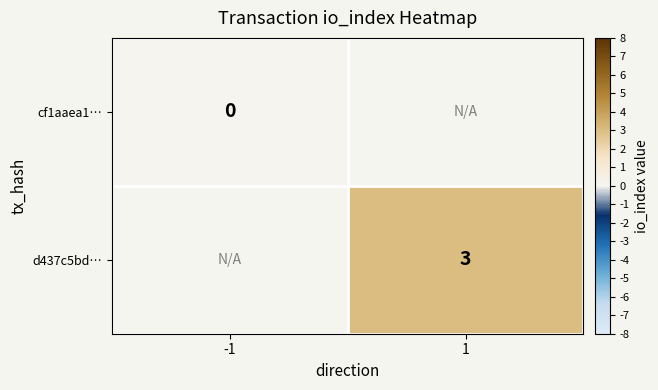

The d437c5bd… series shows 2 at 1. True or false?

False